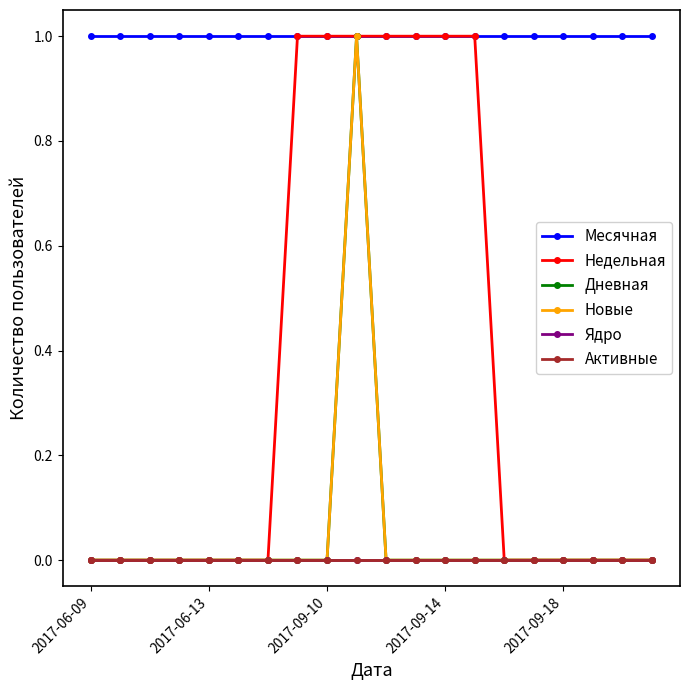

Is this an area chart (filled region under the line)?

No